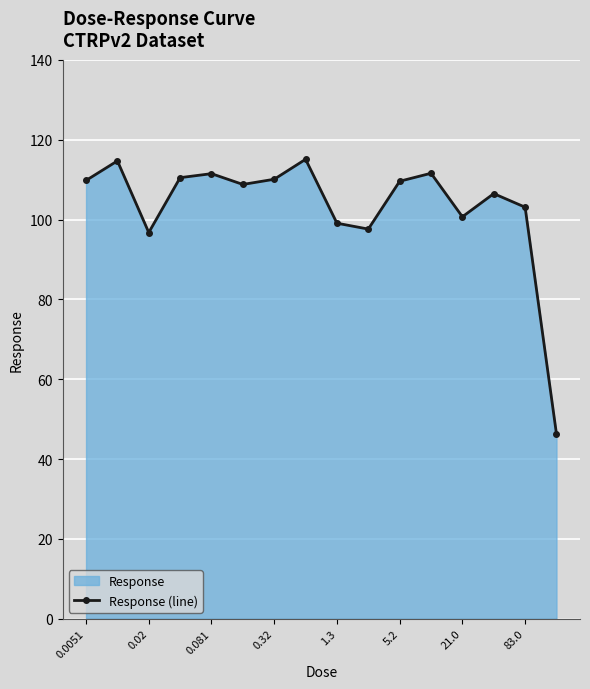

The value at 21.0 is 165.7. True or false?

False